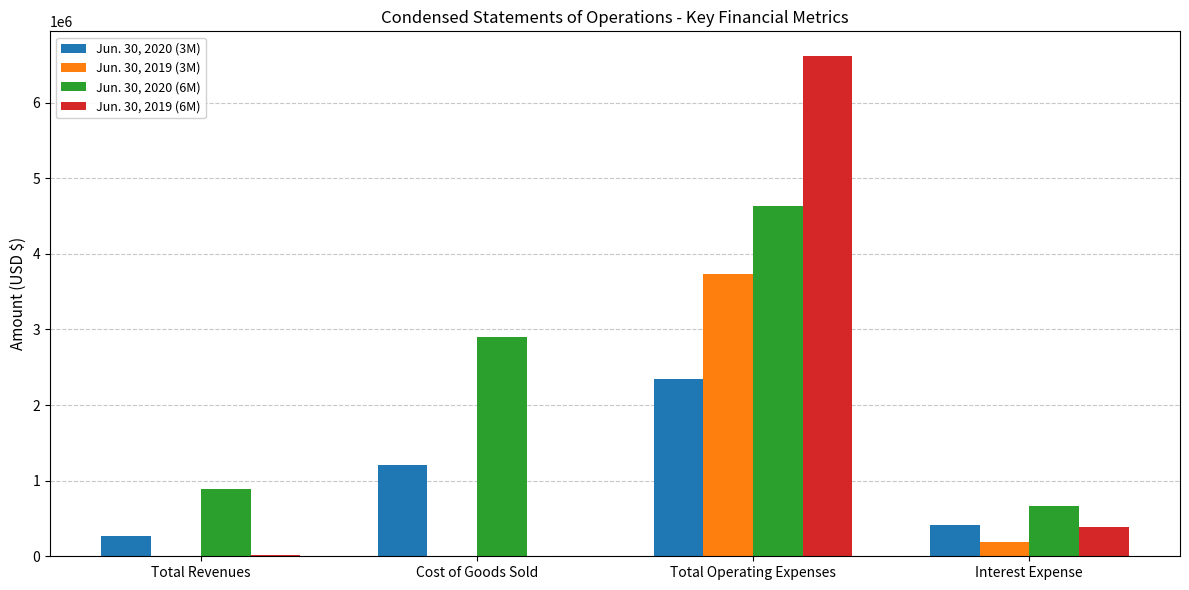

The Jun. 30, 2020 (3M) series shows 1208817 at Cost of Goods Sold. True or false?

True